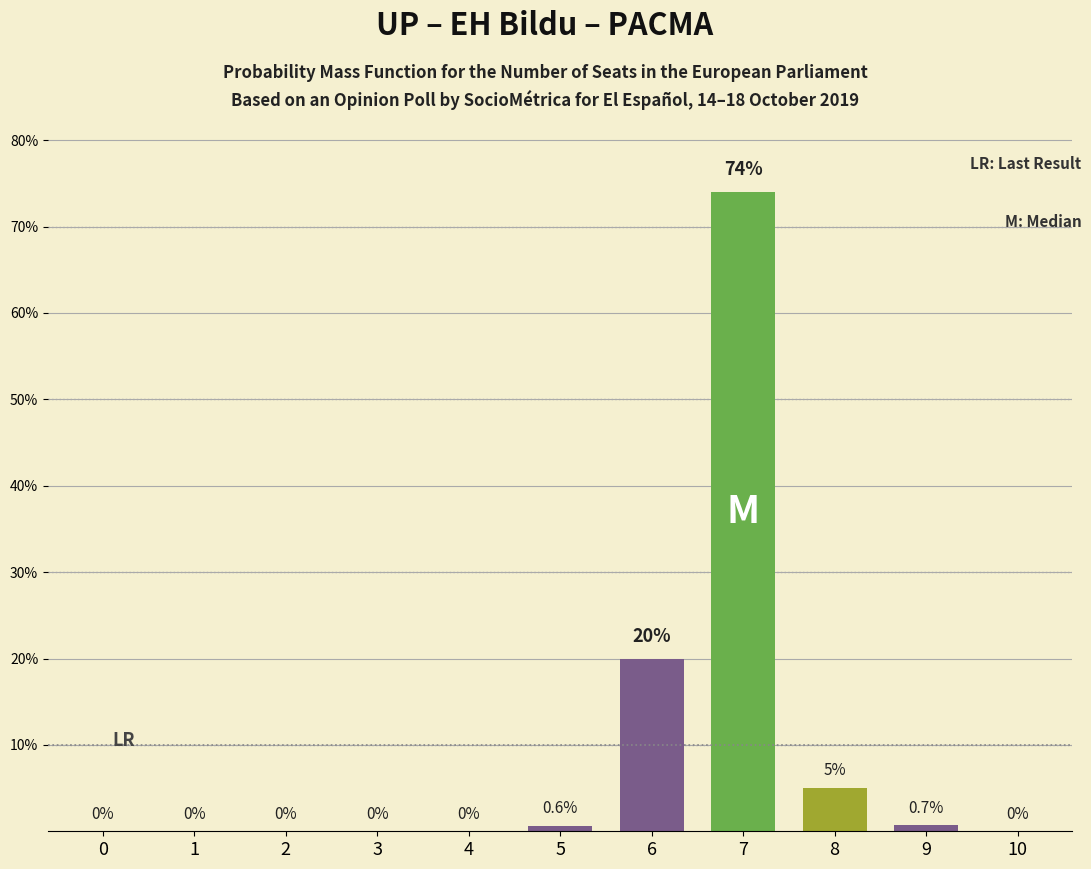

Reading left to right, extract all data points from this chart.

0=0.0	1=0.0	2=0.0	3=0.0	4=0.0	5=0.6	6=20.0	7=74.0	8=5.0	9=0.7	10=0.0